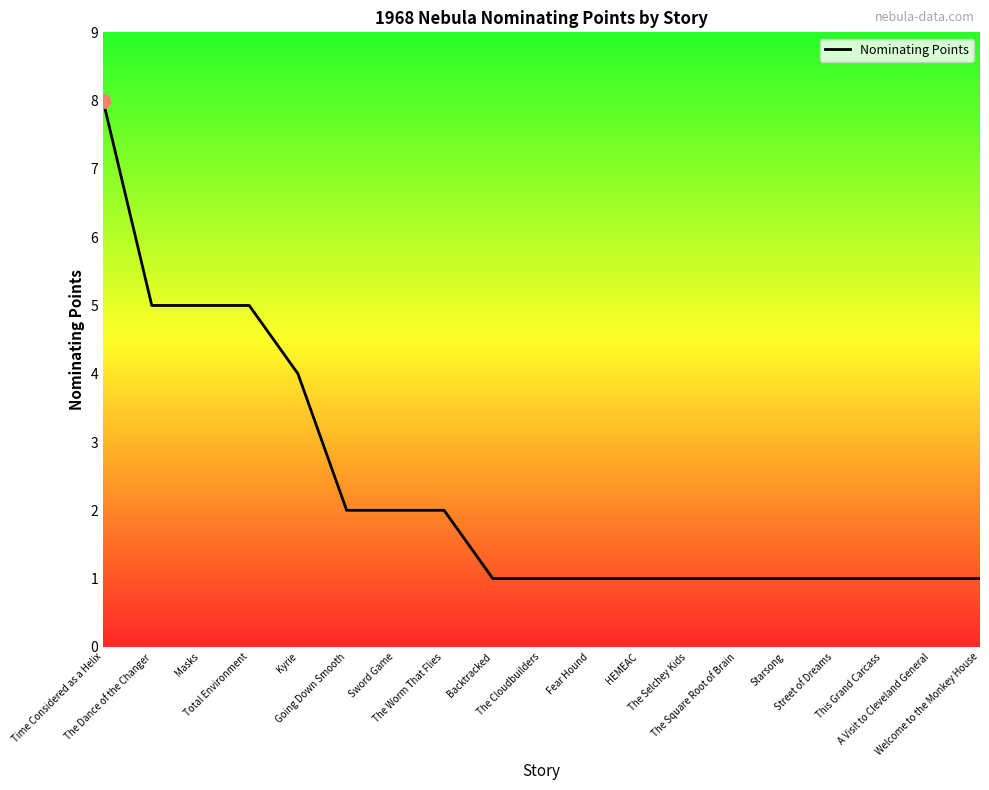

What is the difference between the values at Kyrie and Total Environment?

1